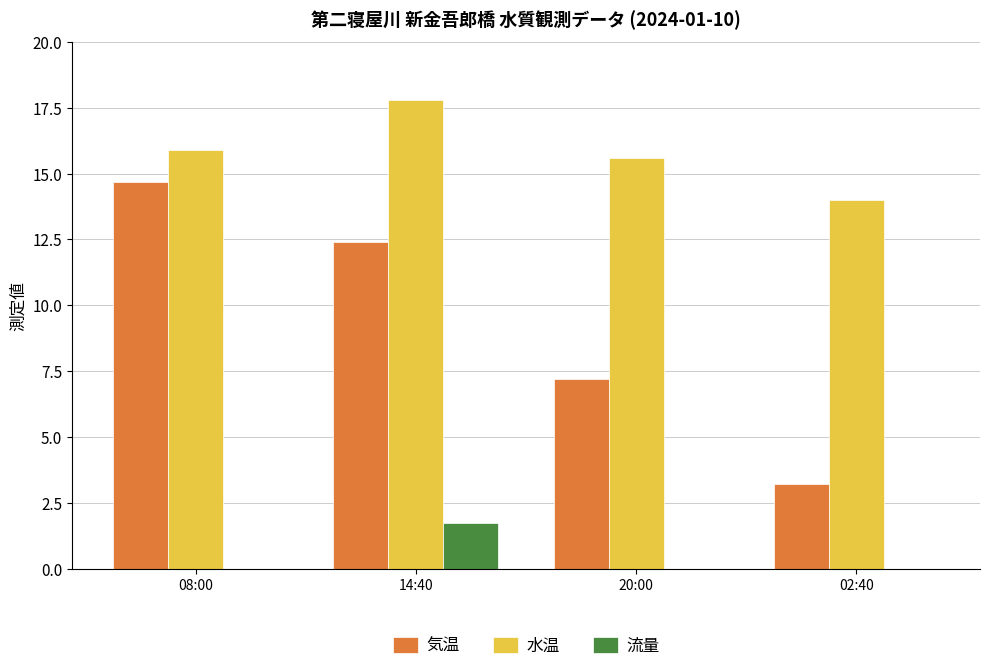

What are all the series names shown in the legend?

気温, 水温, 流量